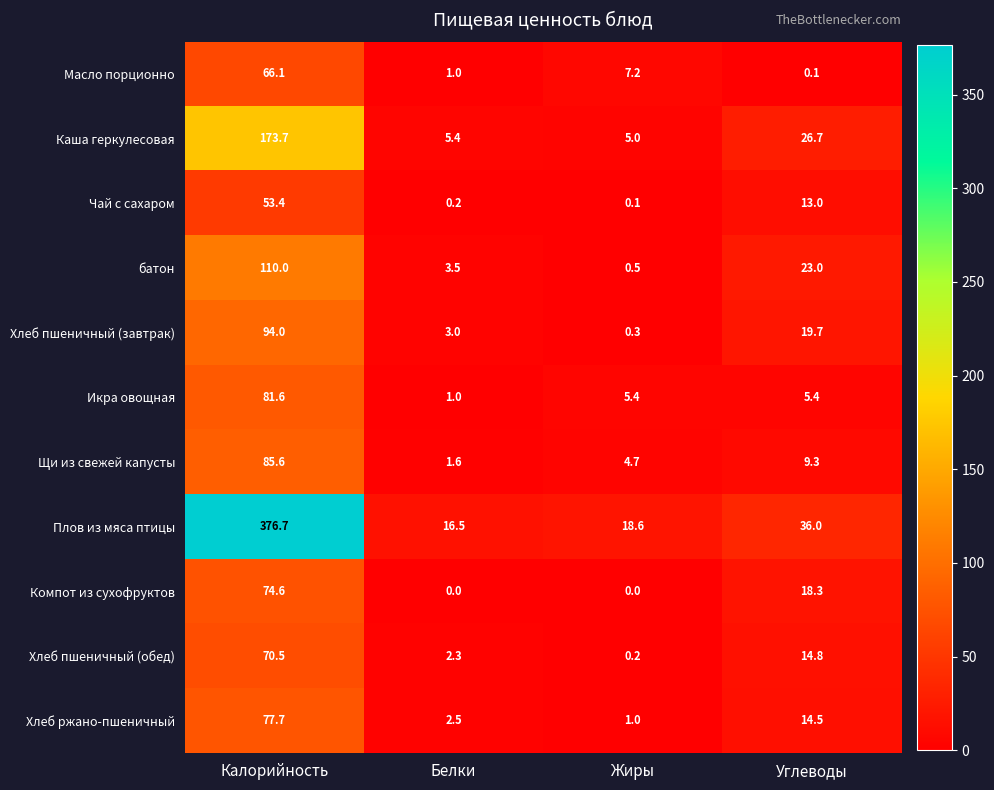

Read the Хлеб ржано-пшеничный value at Белки.

2.5